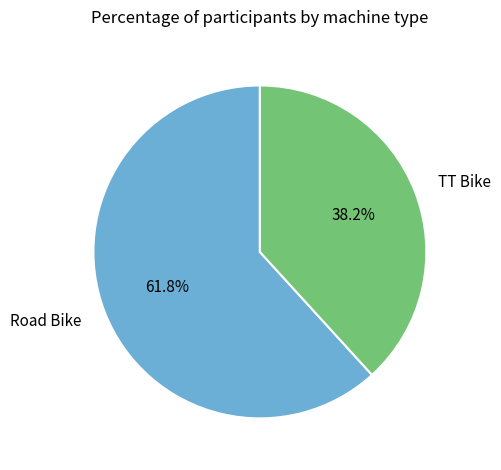

Rank the categories by value from lowest to highest.

TT Bike, Road Bike